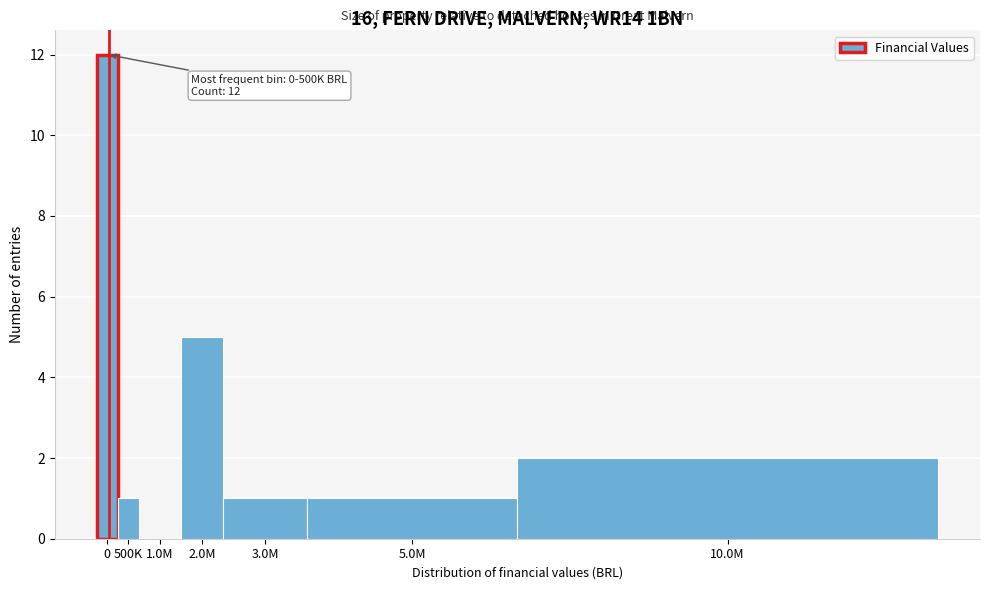

Reading left to right, list all the values displayed in this chart.

0=12	500K=1	1.0M=0	2.0M=5	3.0M=1	5.0M=1	10.0M=2